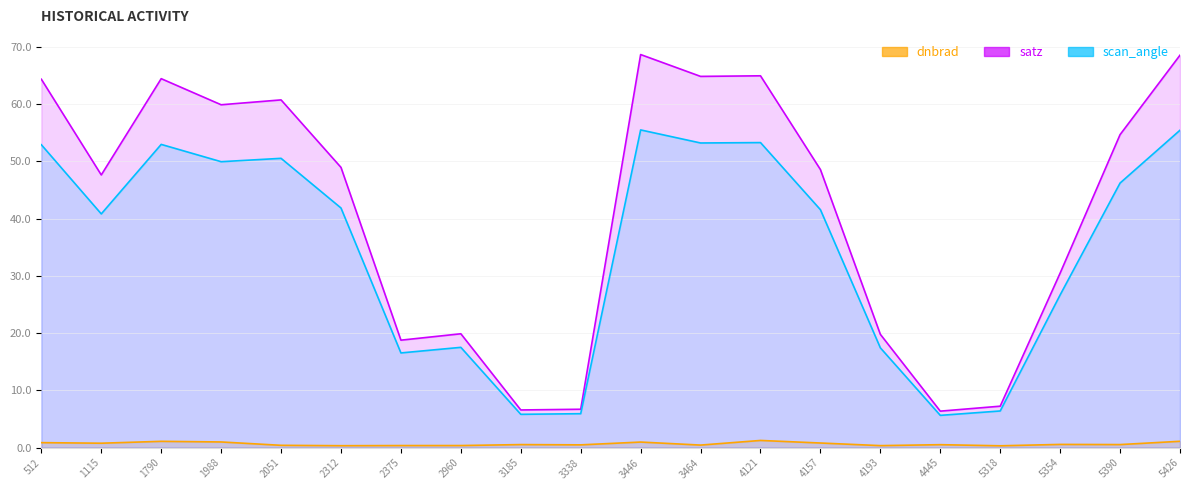

What is the average value of the scan_angle series?

34.8